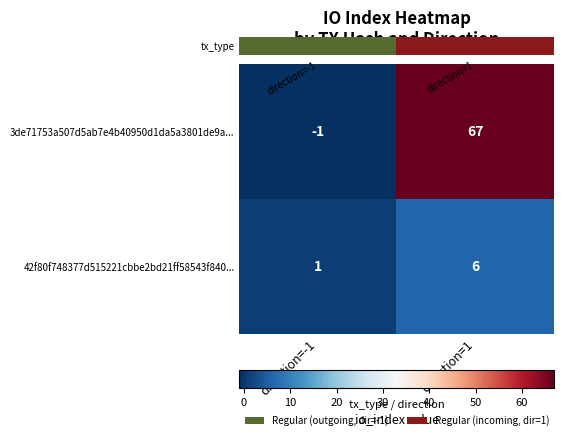

What is the spread (max minus min) of values at direction=-1?

2